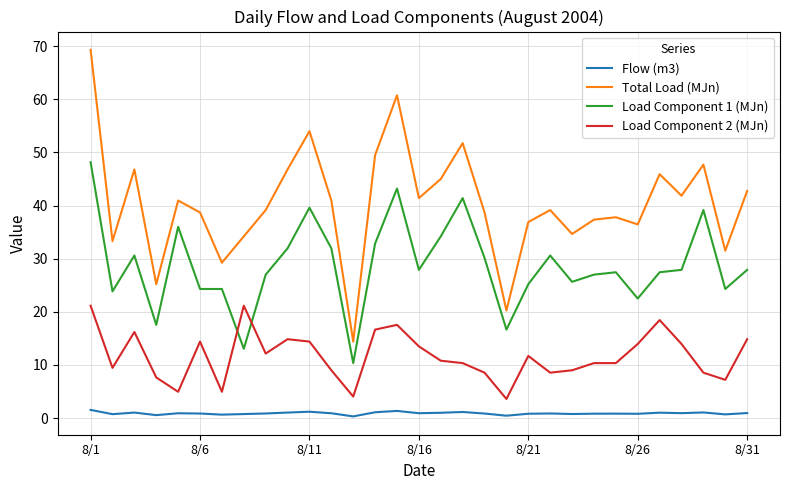

True or false: Load Component 1 (MJn) and Total Load (MJn) cross at least once.

False